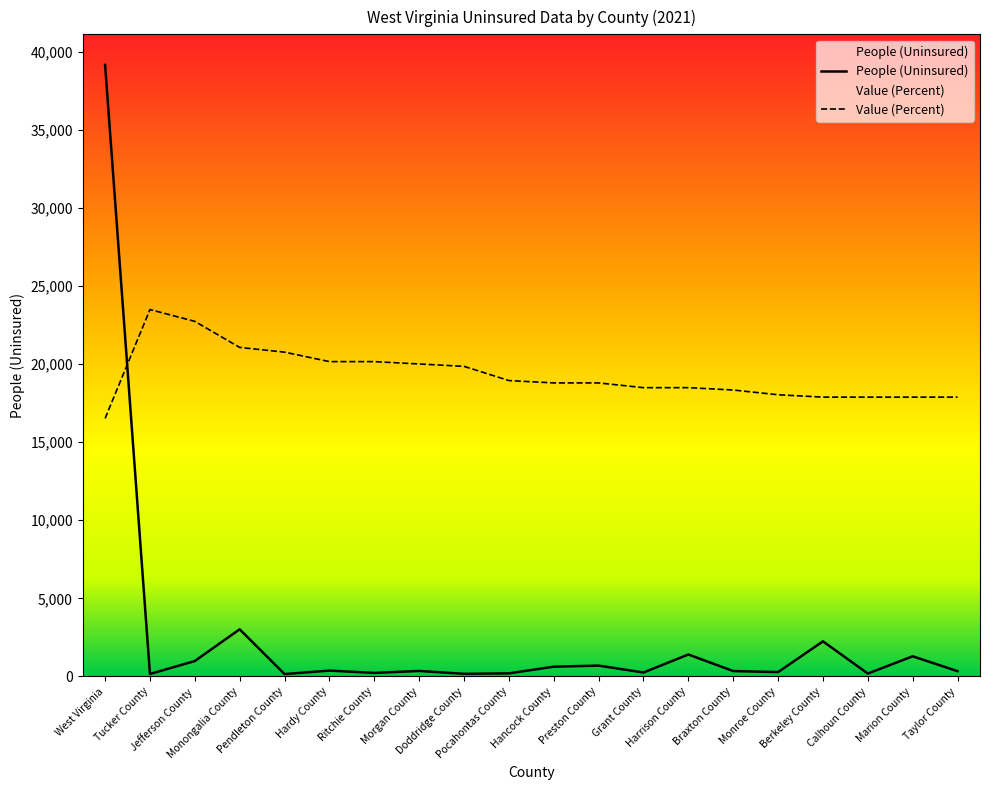

What is the sum of the Value (Percent) values at Monongalia County and Marion County?

38952.9